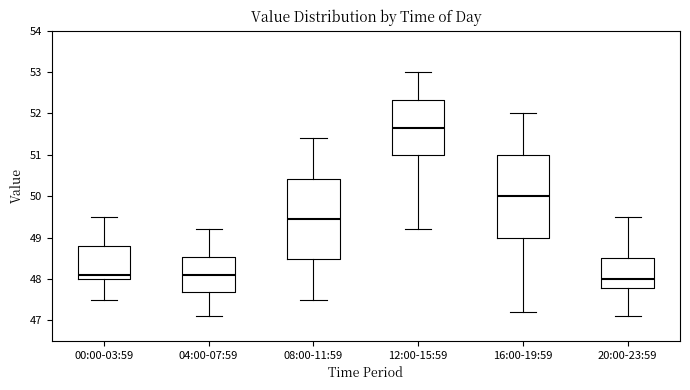

Which box has the lowest median line?

20:00-23:59